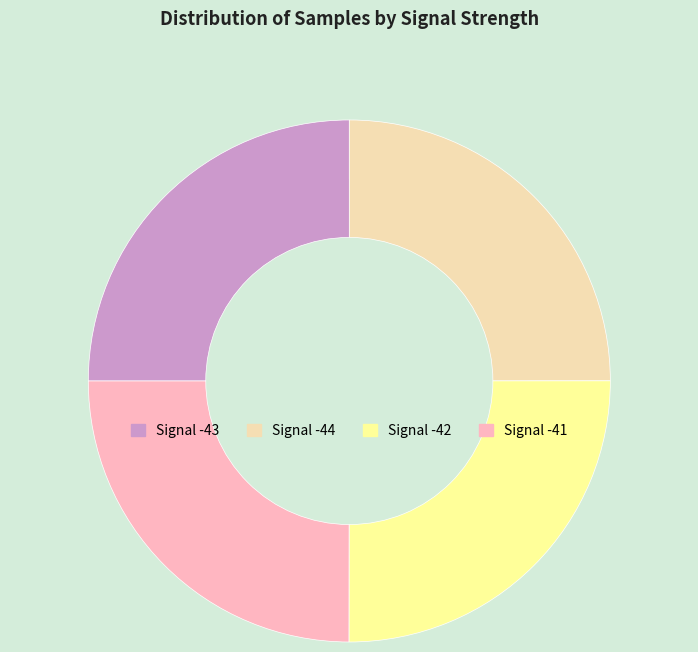

Does any single category account for the majority?

No